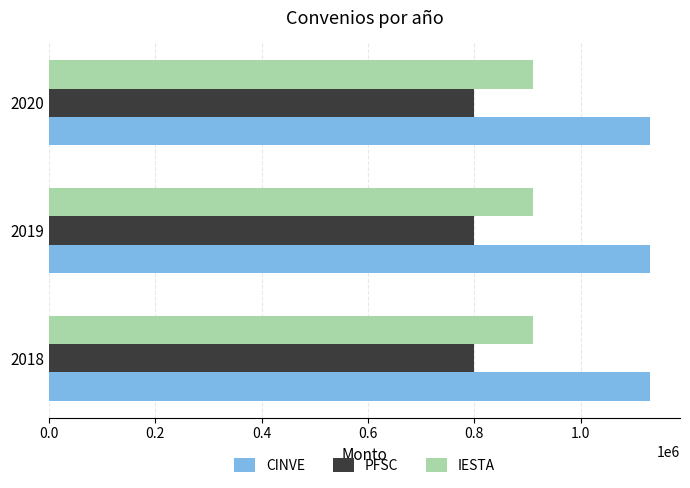

The value of CINVE at 2019 is 1130000. True or false?

True